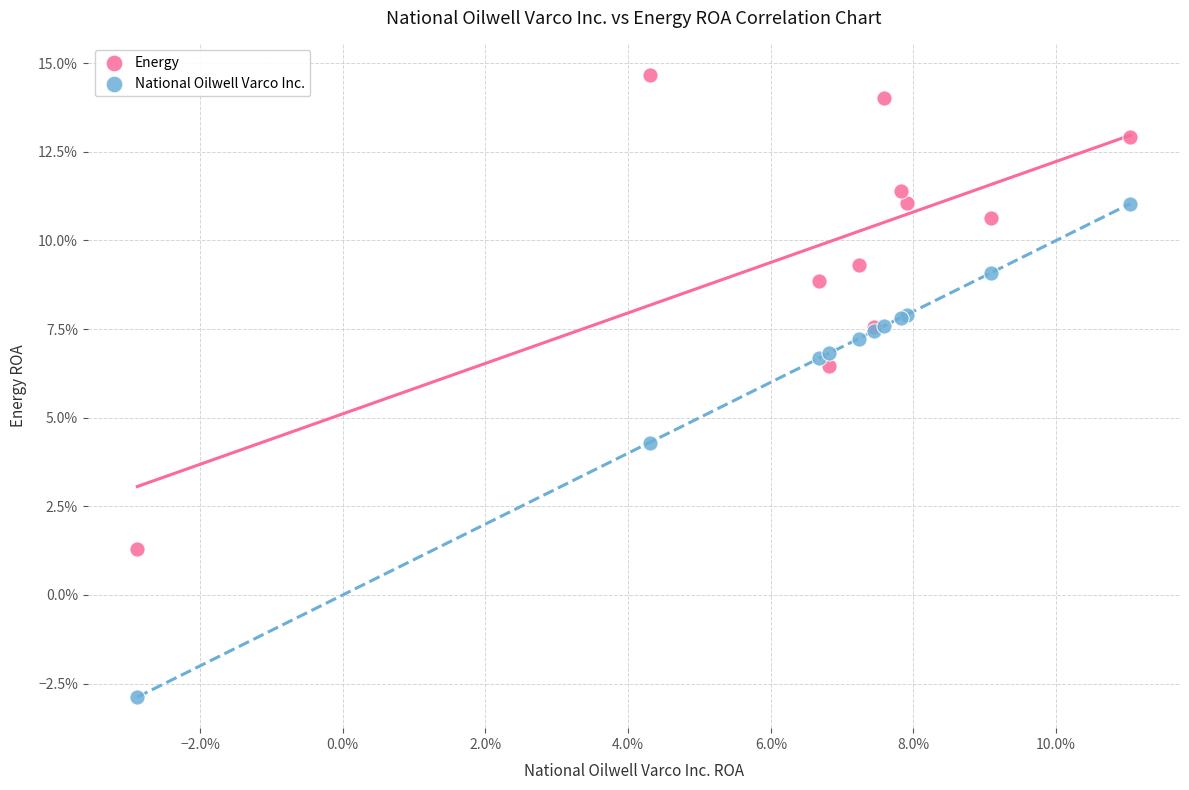

Which series reaches the minimum Y coordinate?

National Oilwell Varco Inc.